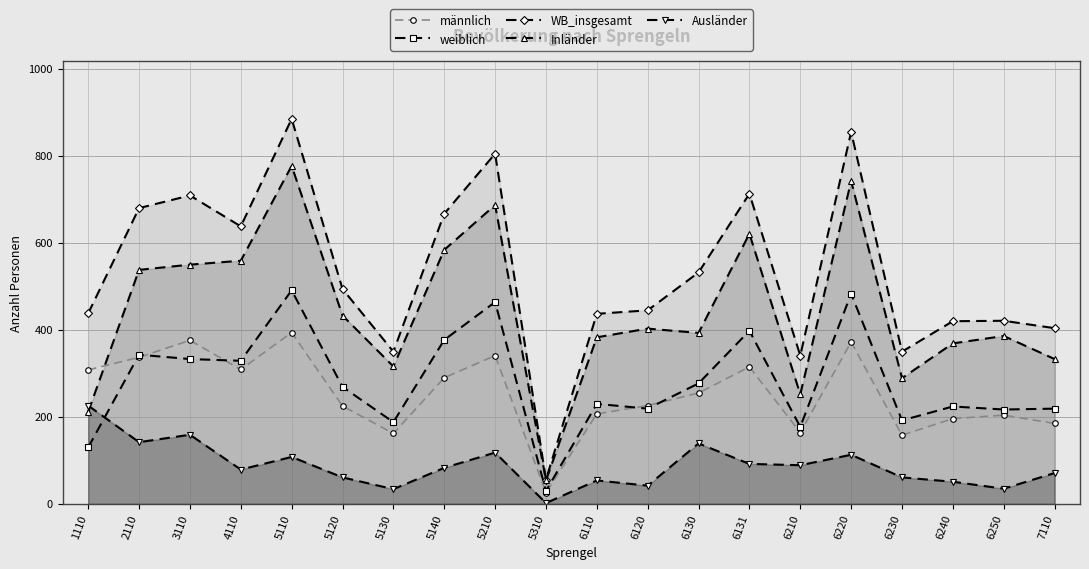

True or false: weiblich and Ausländer cross at least once.

True